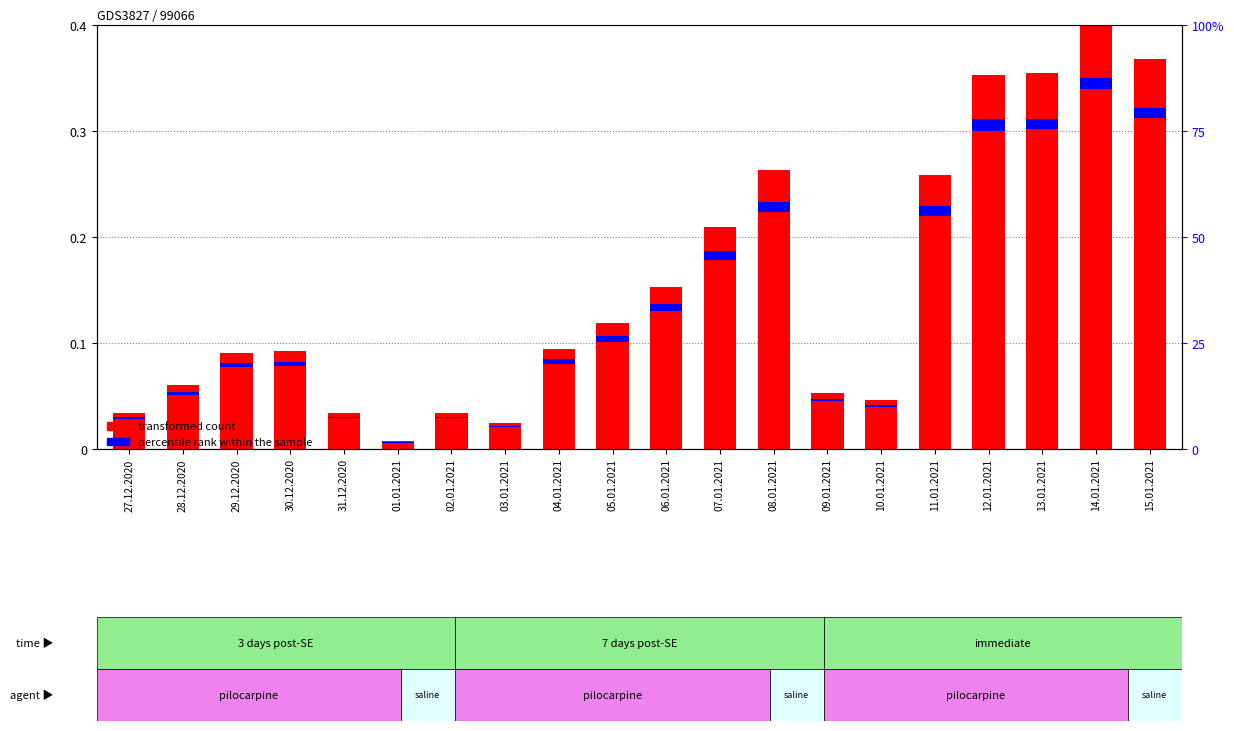

Which series has the largest total across all categories?

transformed count